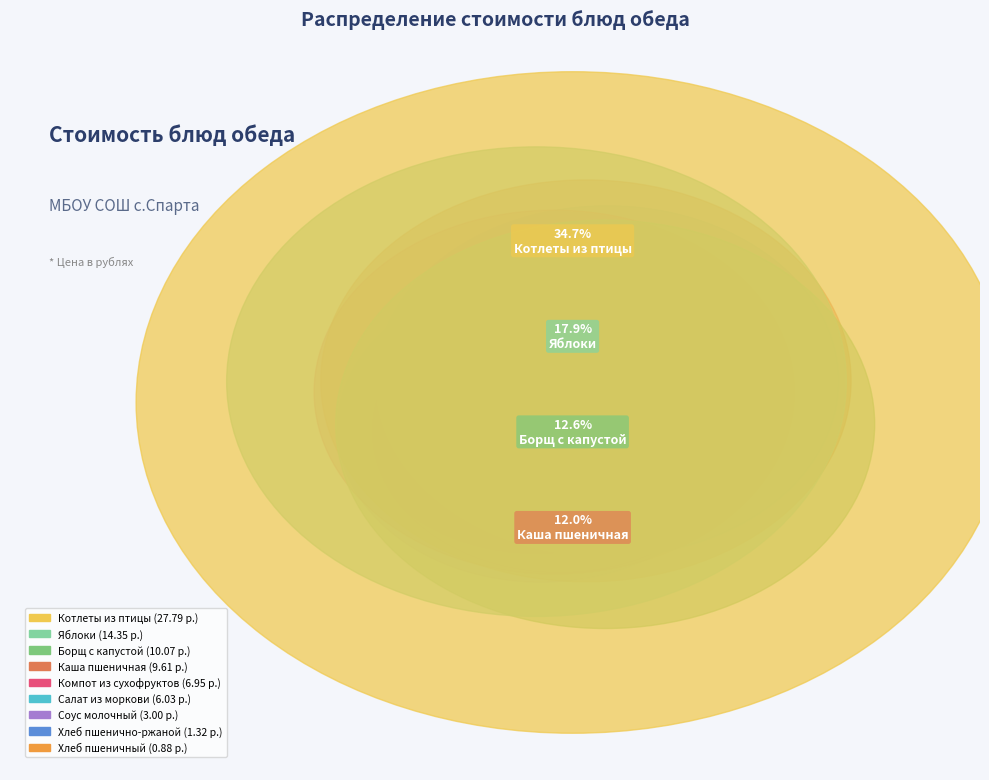

Which slice is the smallest?

Хлеб пшеничный